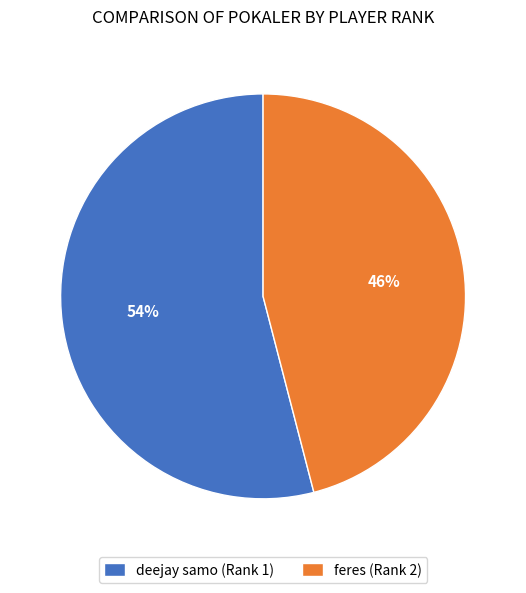

Does deejay samo (Rank 1) represent more than half of the total?

Yes